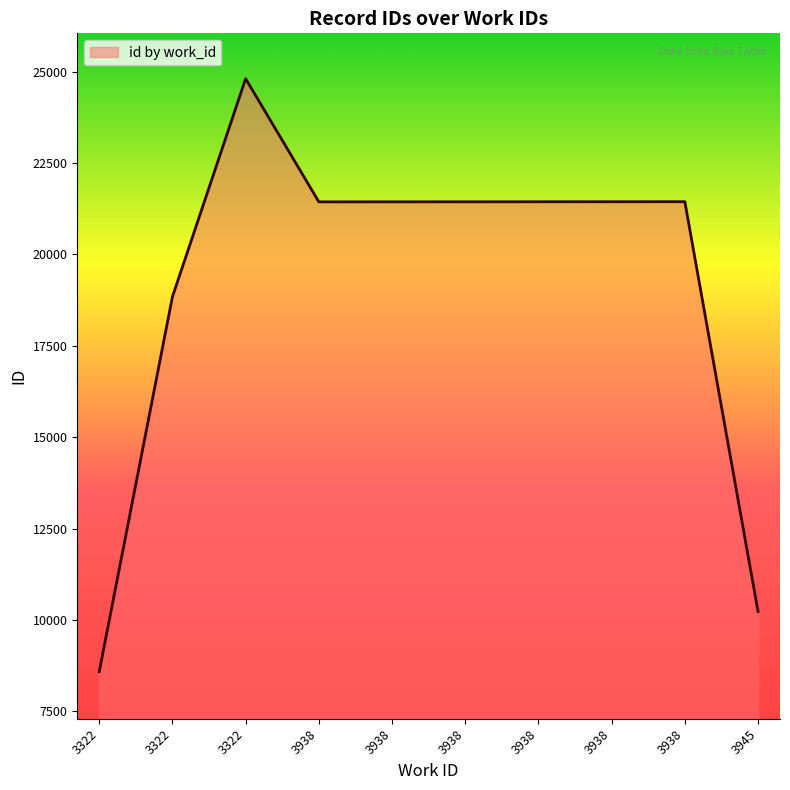

Does the chart have visible grid lines?

No